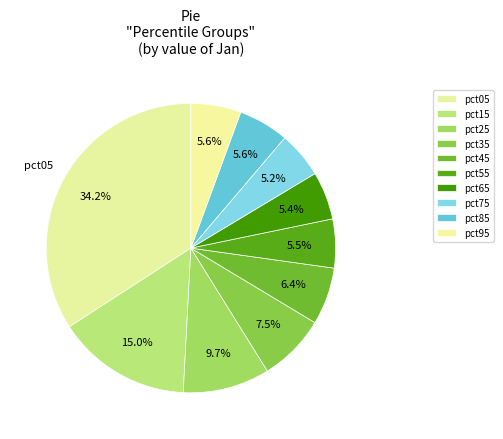

To the nearest percent, what portion does pct55 represent?

5%